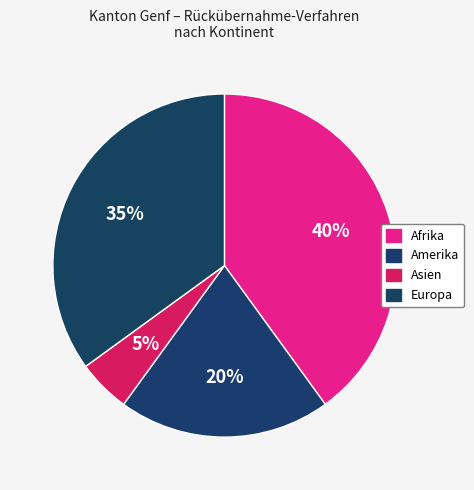

The Europa slice represents 35% of the pie. True or false?

True